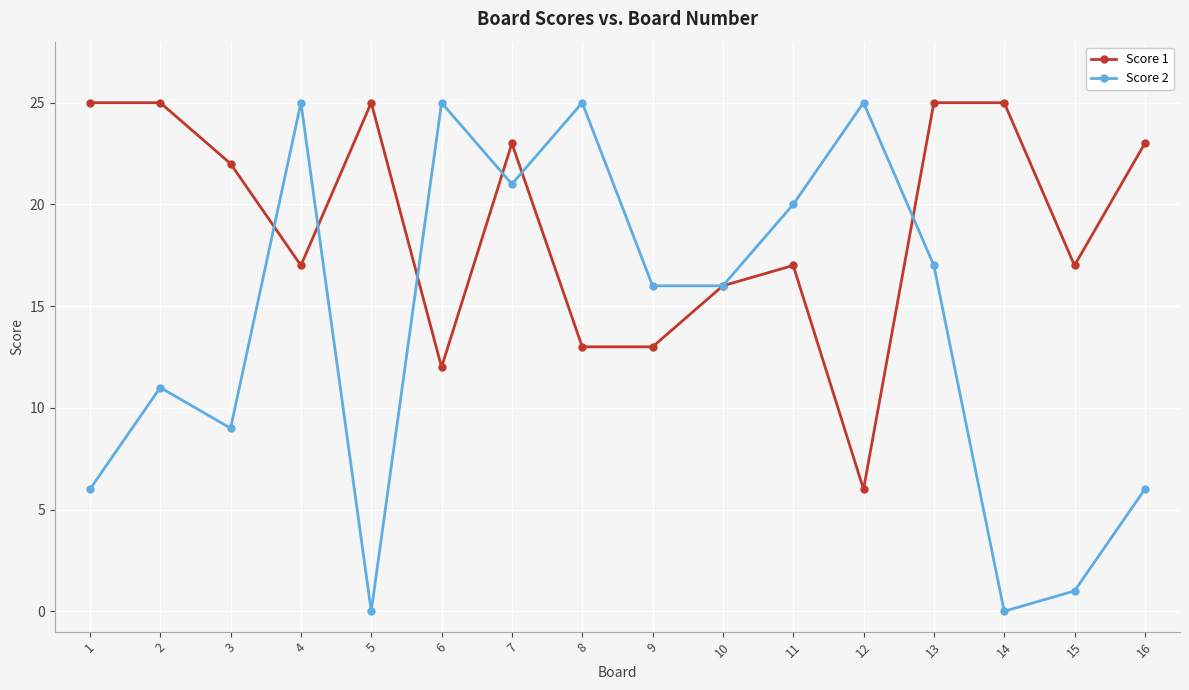

What is the minimum value for Score 1?

6